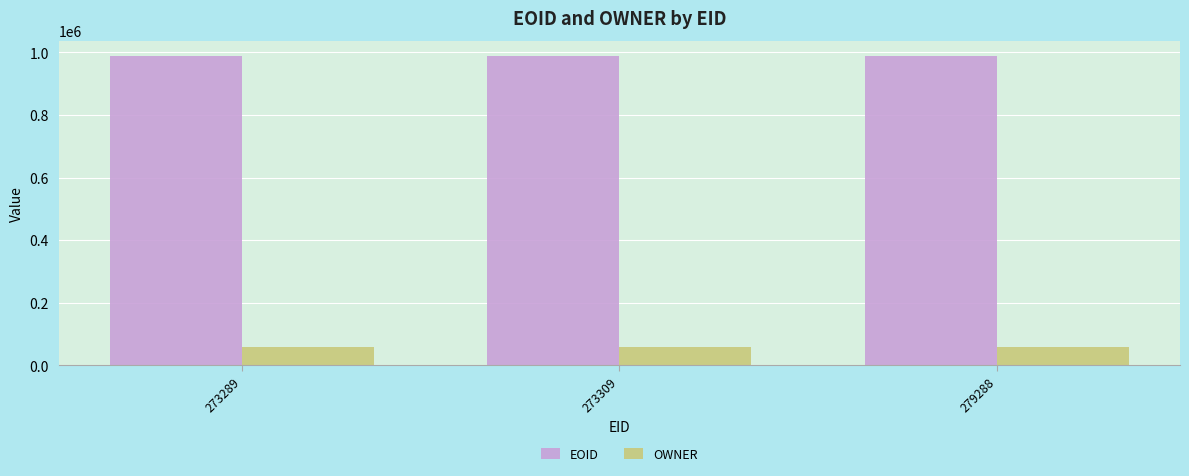

What is the minimum value for OWNER?

60078